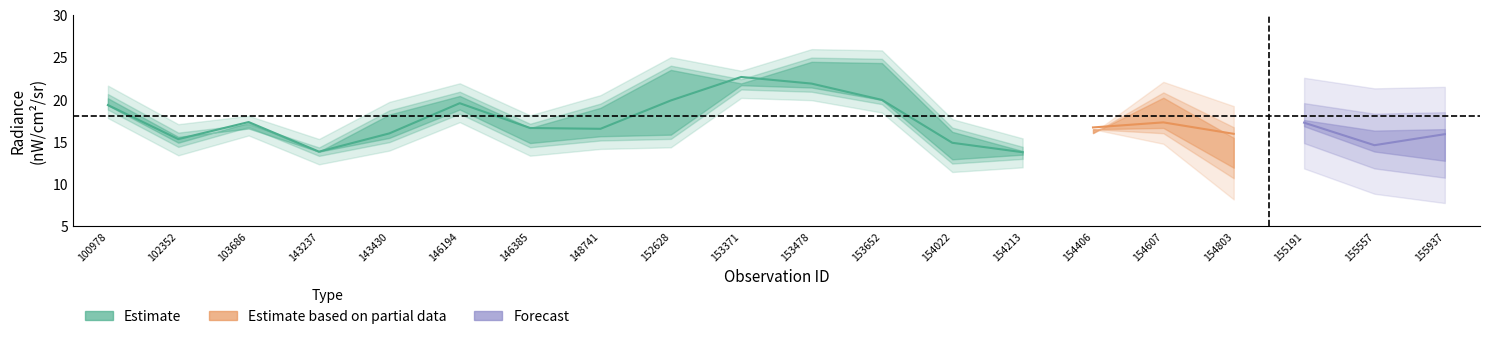

How many data points in rade9_aggzone_norm are above 16?

12